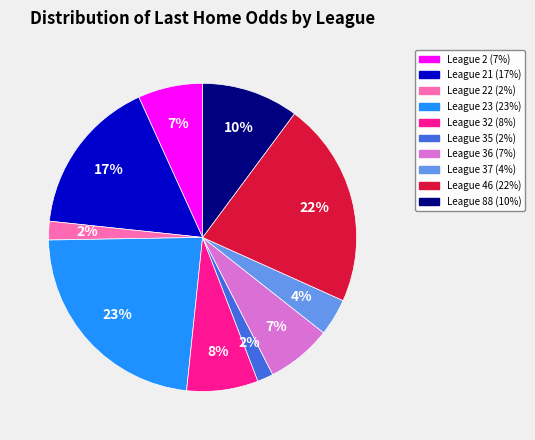

Is there a majority slice in this chart?

No